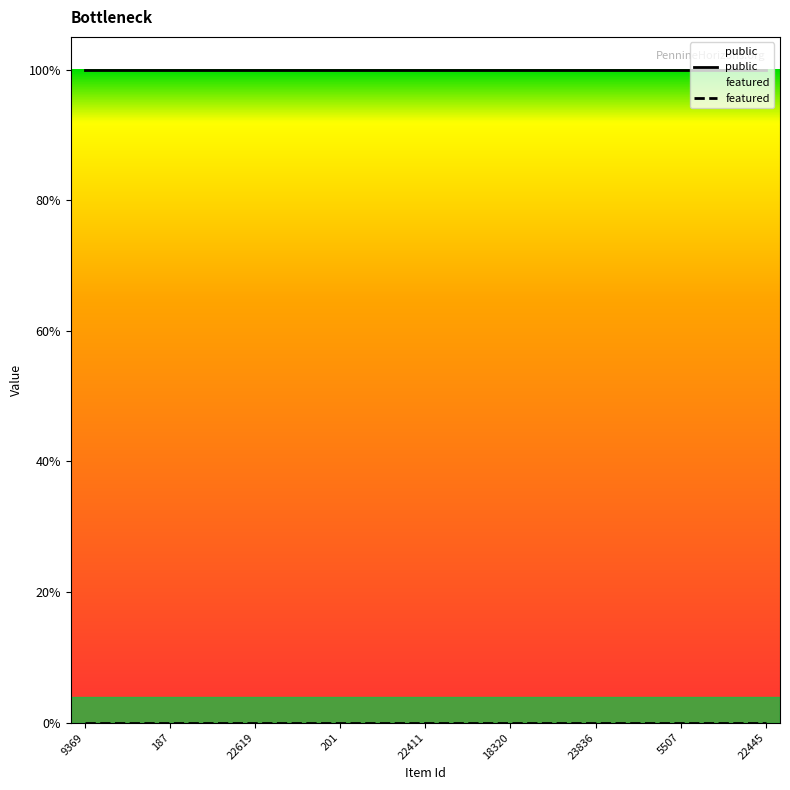

At how many categories does at least one series exceed 0?

25